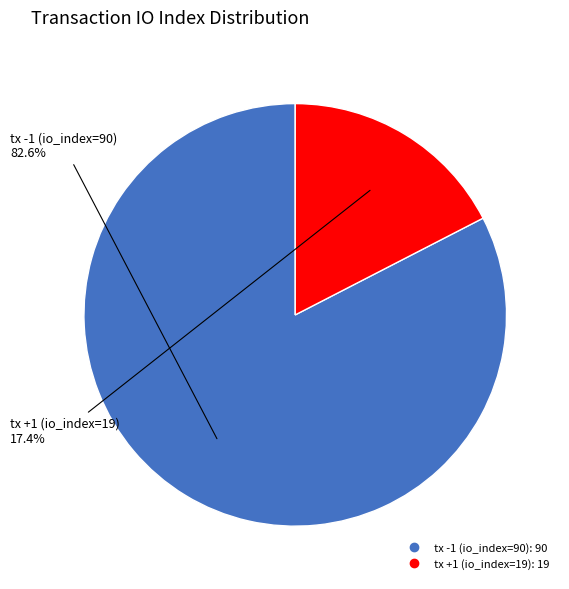

What is the smallest slice in the pie chart?

tx +1 (io_index=19)